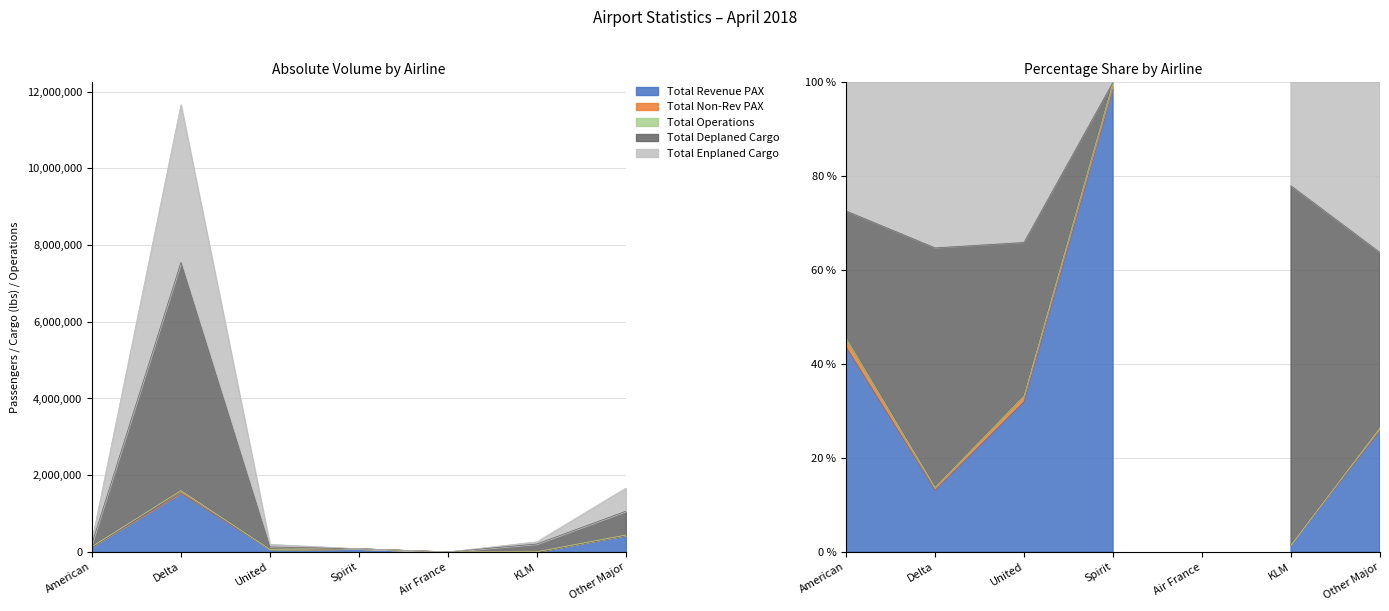

The value of Total Enplaned Cargo at United is 64830. True or false?

True